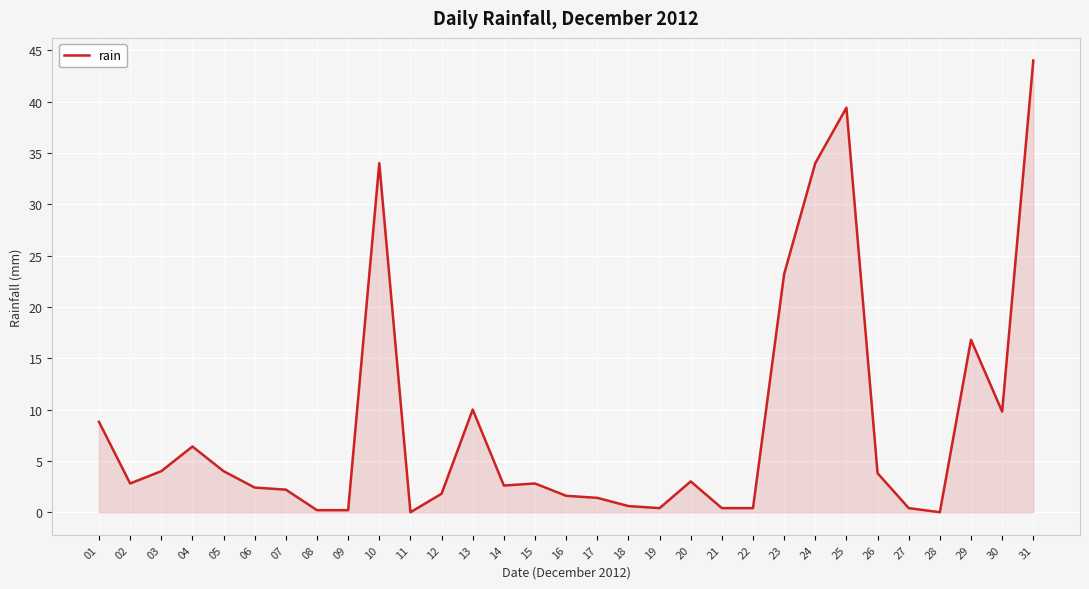

Where is the data nearest to the value 22?

23